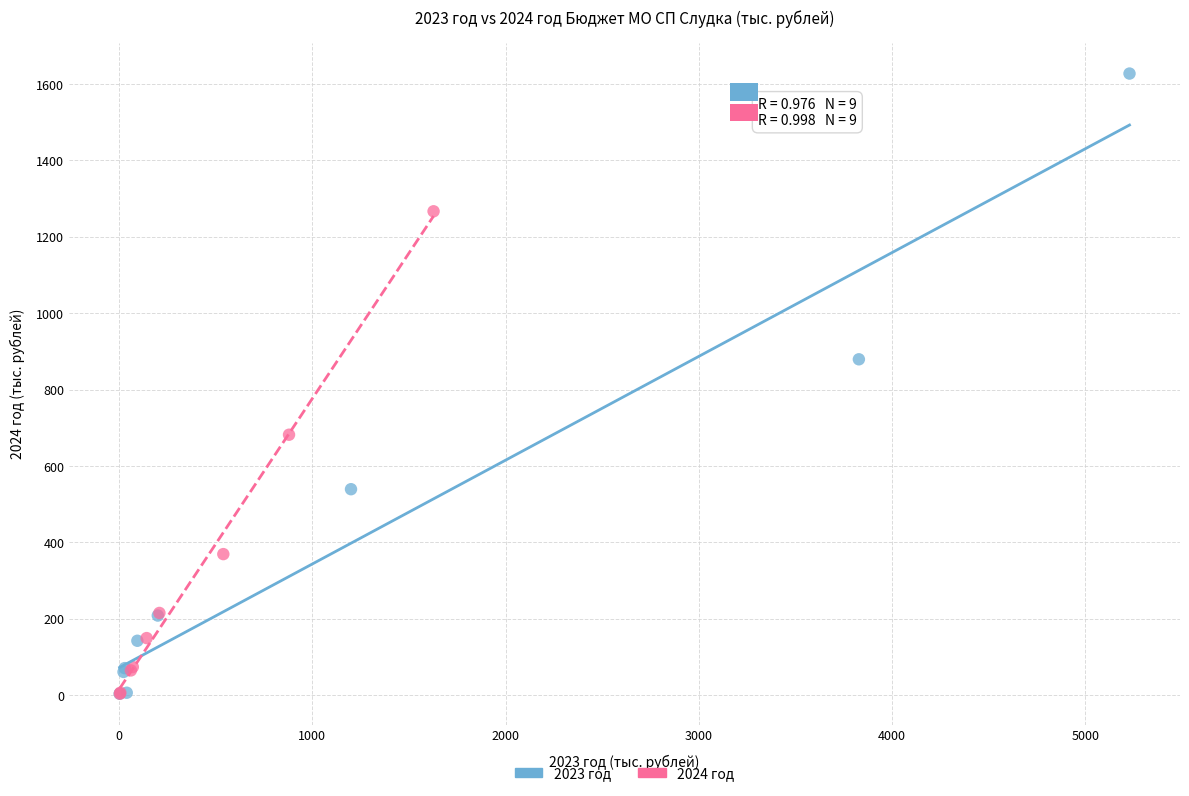

Which series has the widest spread of Y values?

2023 год